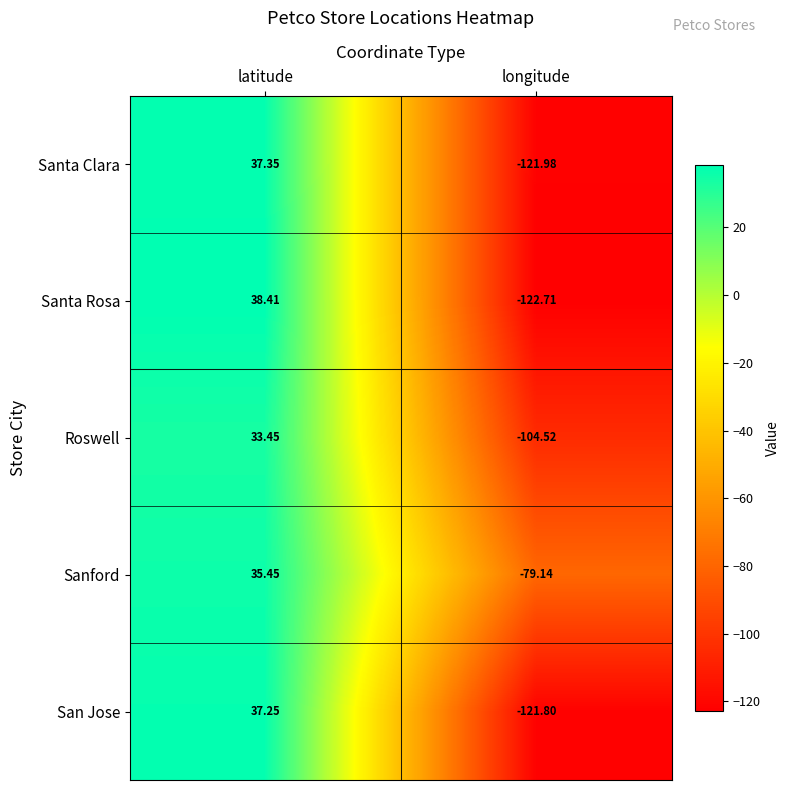

Which series has the largest total across all categories?

Sanford